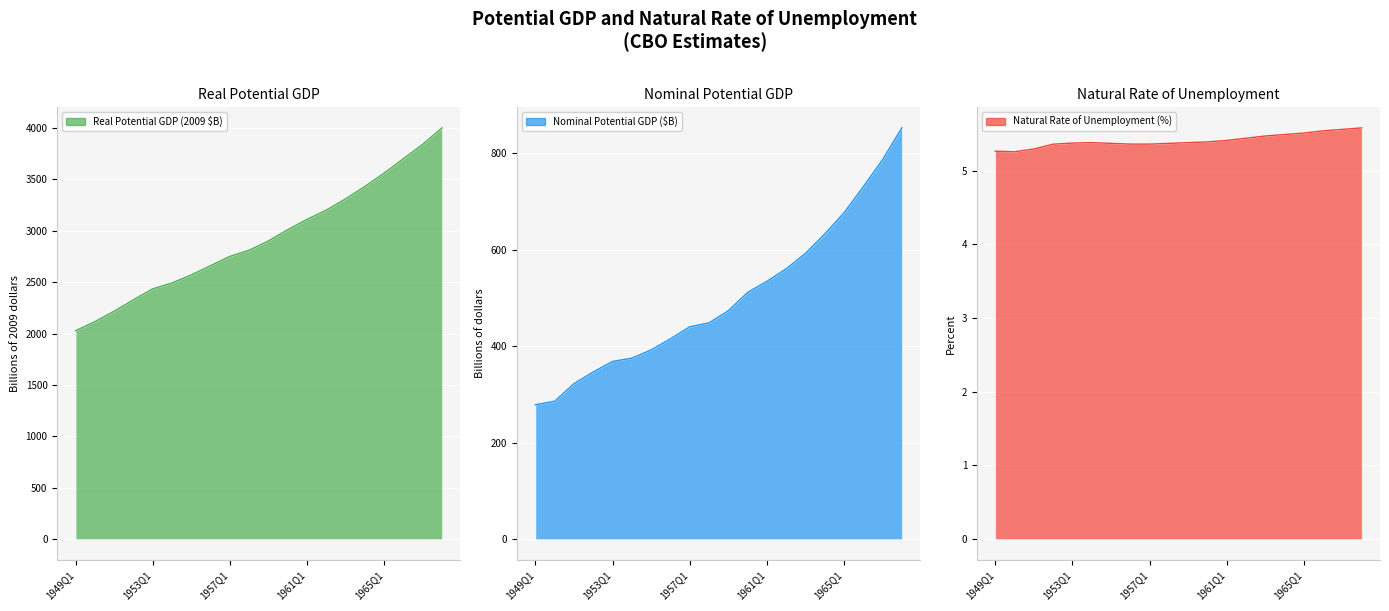

True or false: Real Potential GDP (2009 $B) and Nominal Potential GDP ($B) intersect in this chart.

False